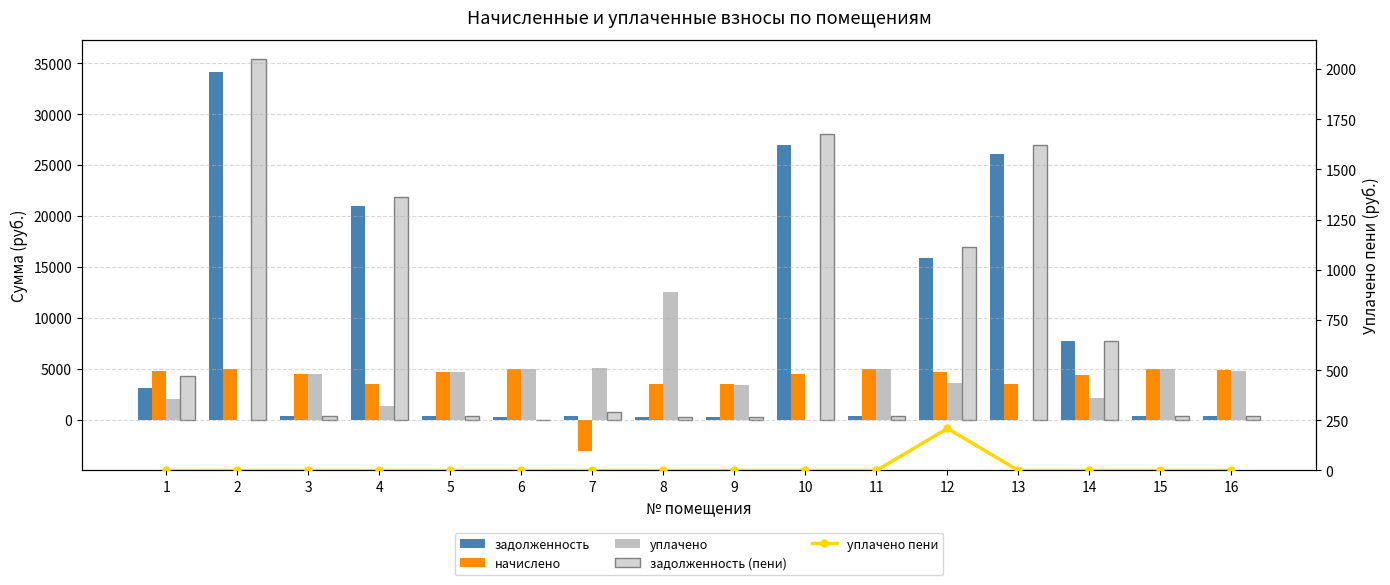

At which label does начислено first exceed 4669?

1